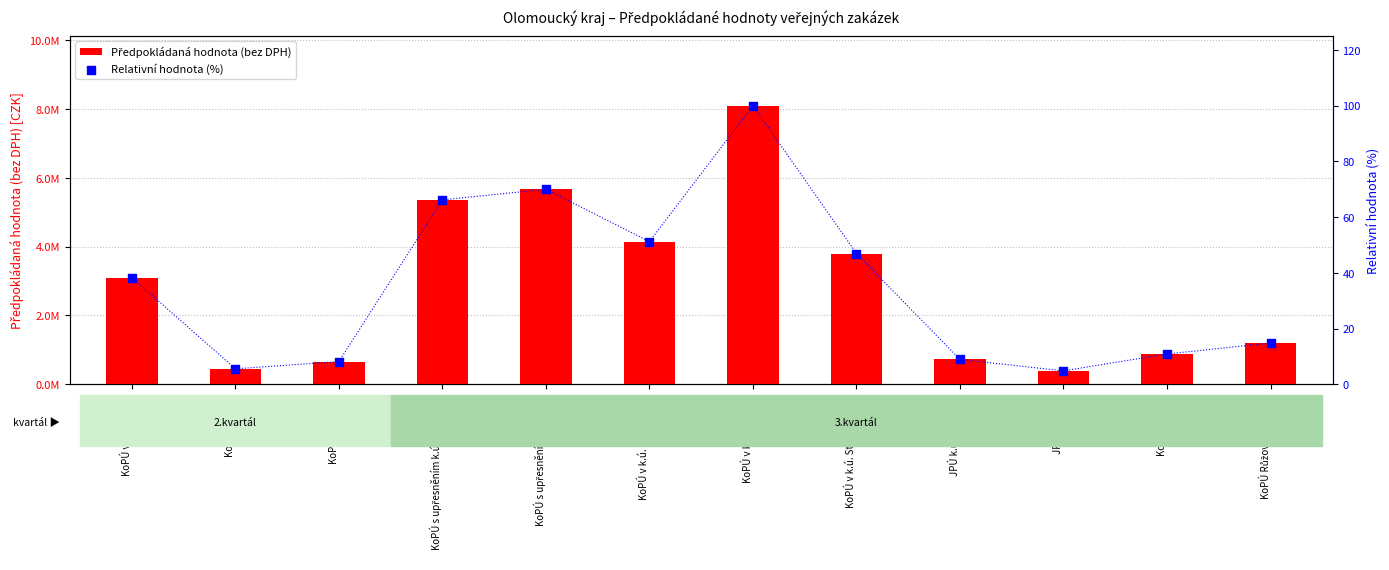

What are all the series names shown in the legend?

Předpokládaná hodnota (bez DPH), Relativní hodnota (%)